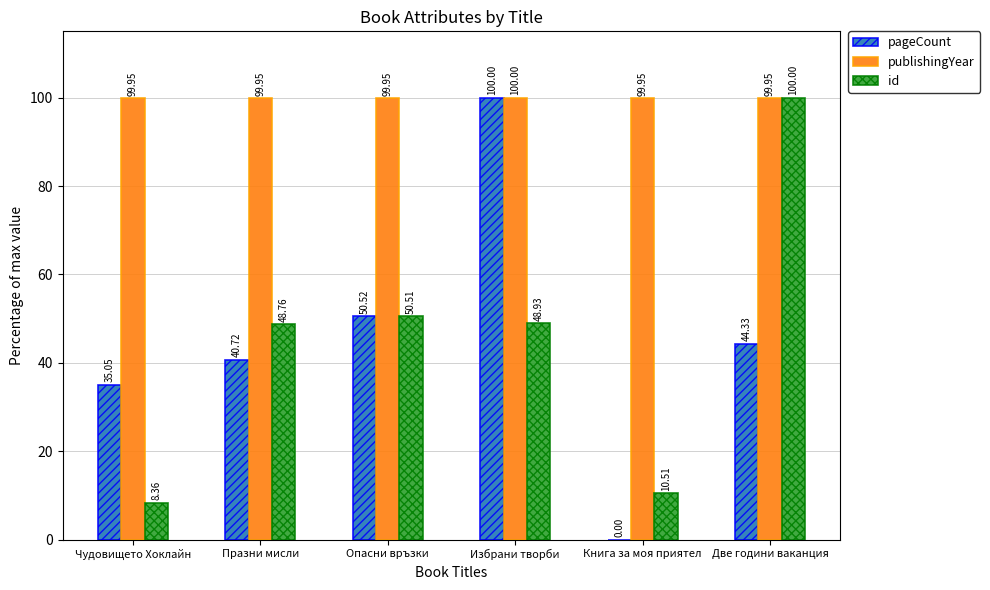

At which label is id closest to 54?

Опасни връзки